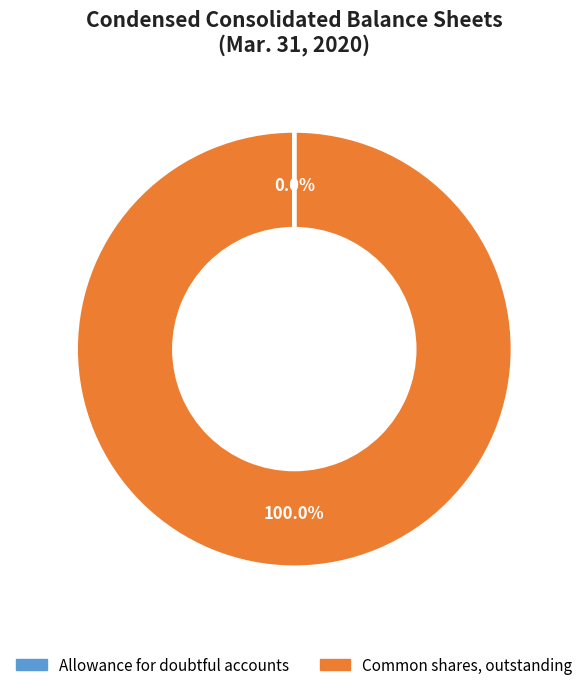

What is the largest slice in the pie chart?

Common shares, outstanding